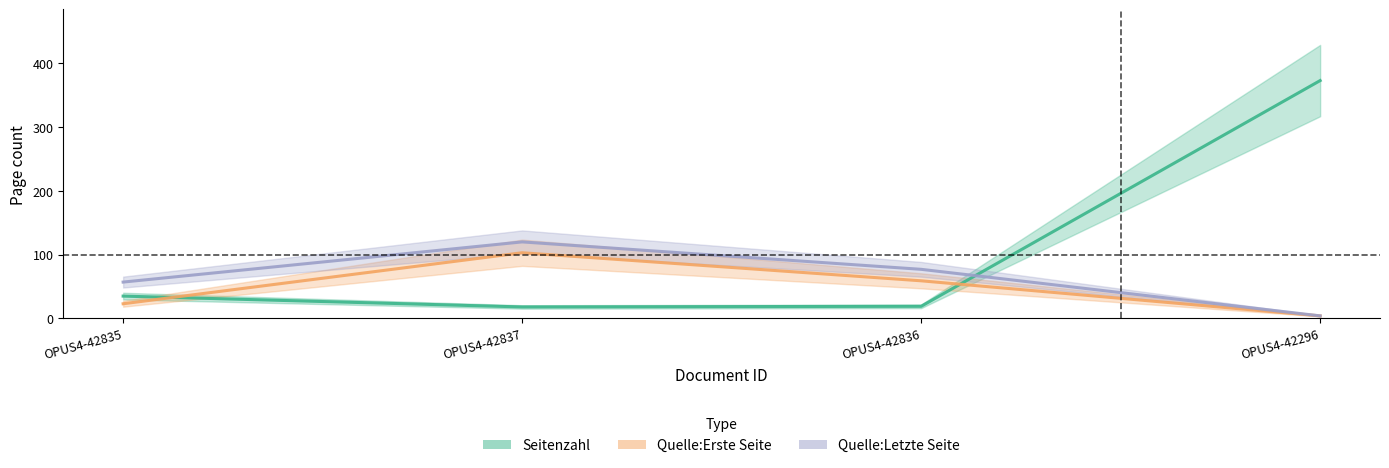

Reading left to right, what are all the values shown in this chart?

Seitenzahl: 35	18	19	373
Quelle:Erste Seite: 23	103	59	4
Quelle:Letzte Seite: 57	120	77	4